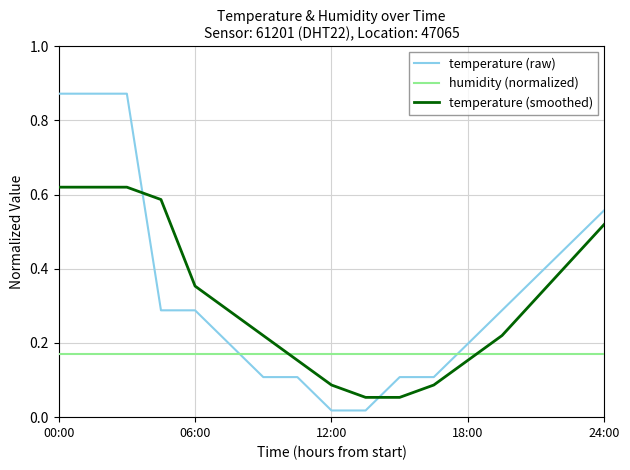

Rank the series by their maximum value, from lowest to highest.

humidity (normalized), temperature (smoothed), temperature (raw)